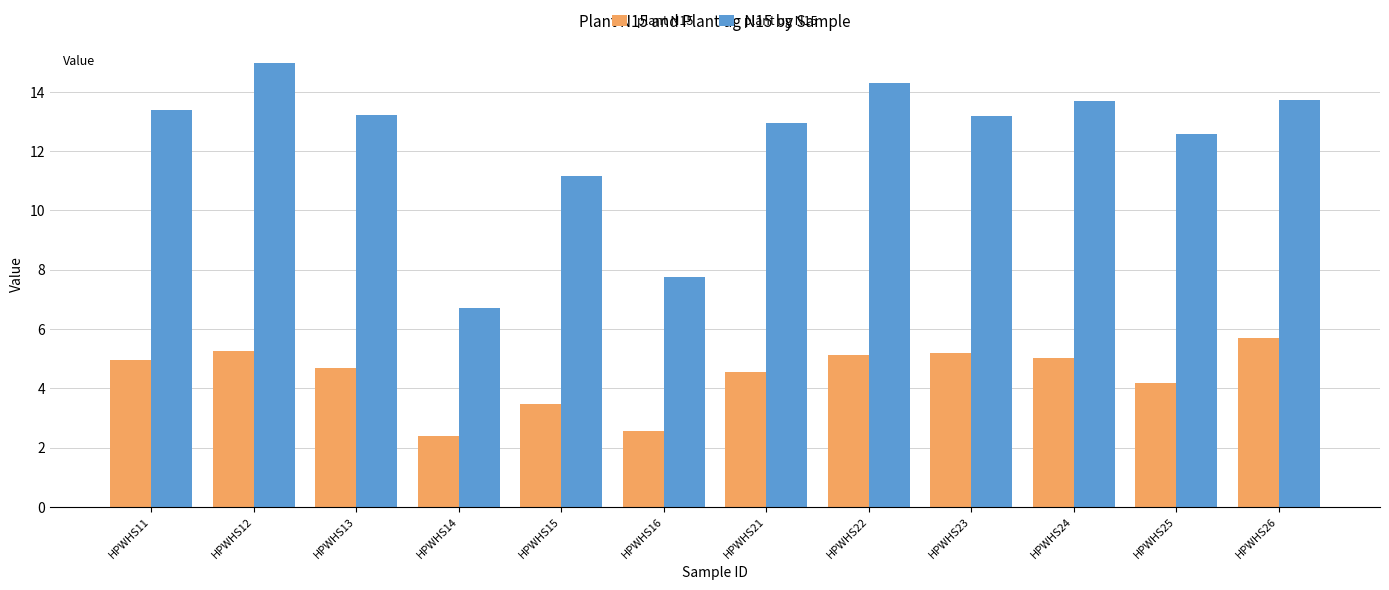

What is the total value across all series at HPWHS13?

17.9